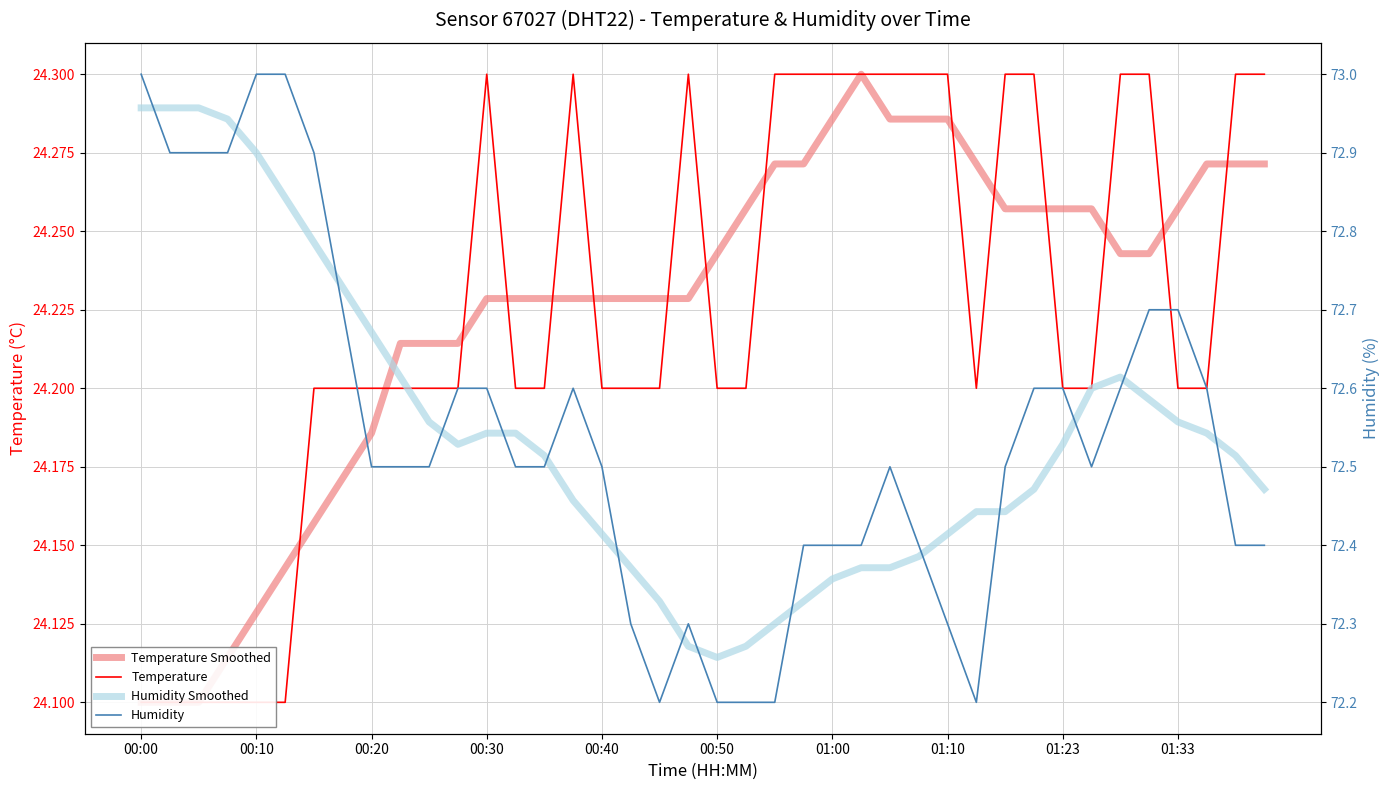

What is the difference between the second highest and second lowest values in the Temperature Smoothed series?

0.2